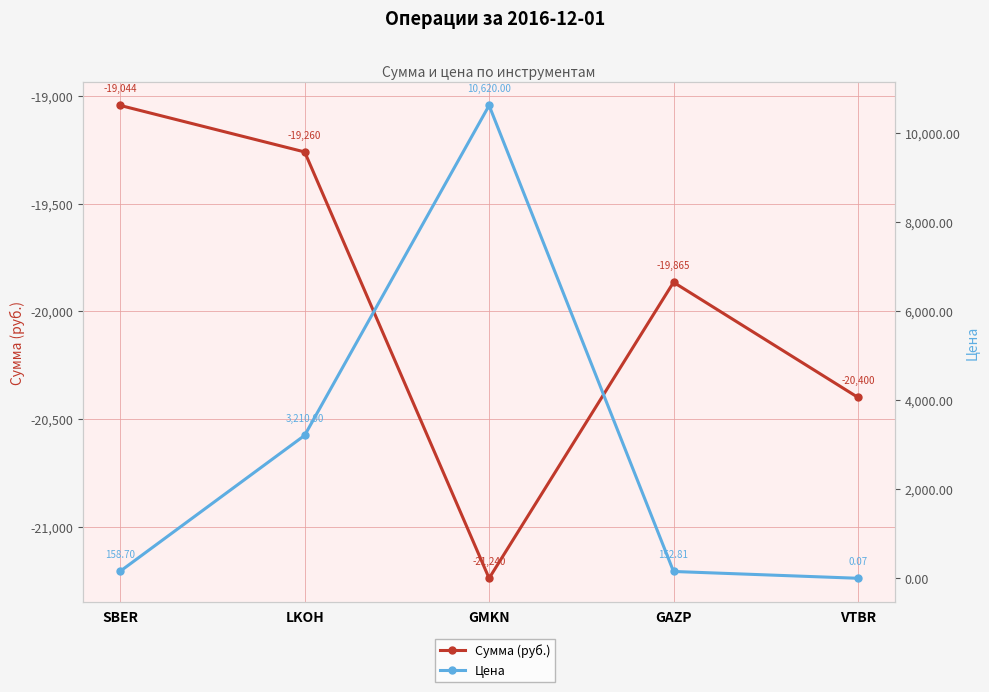

What is the highest value of the Сумма (руб.) series?

-19044.0